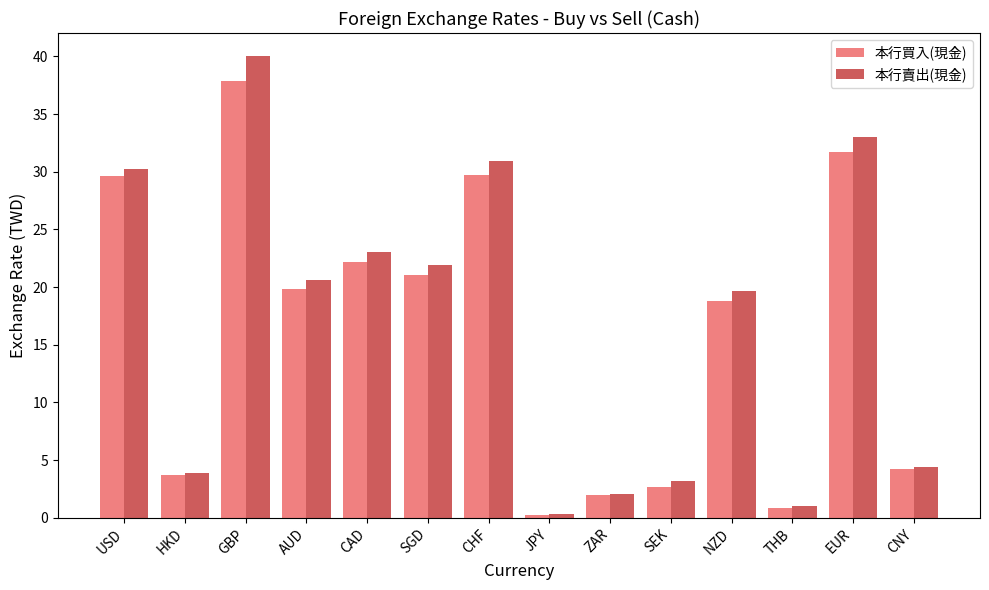

At which category is the sum across all series the highest?

GBP